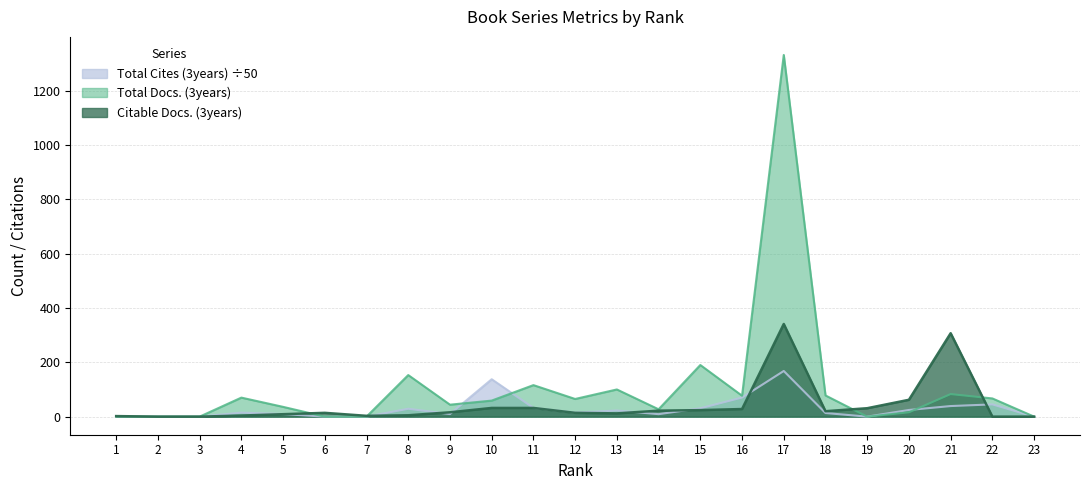

How many data points in Total Docs. (3years) are above 59?

11